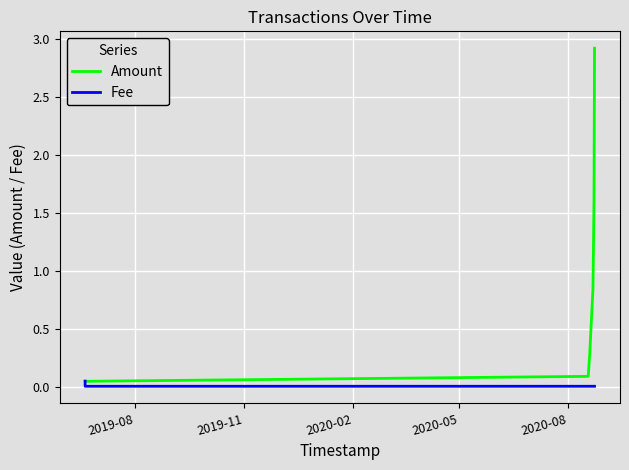

What is the difference between the maximum and minimum values in the Amount series?

2.9